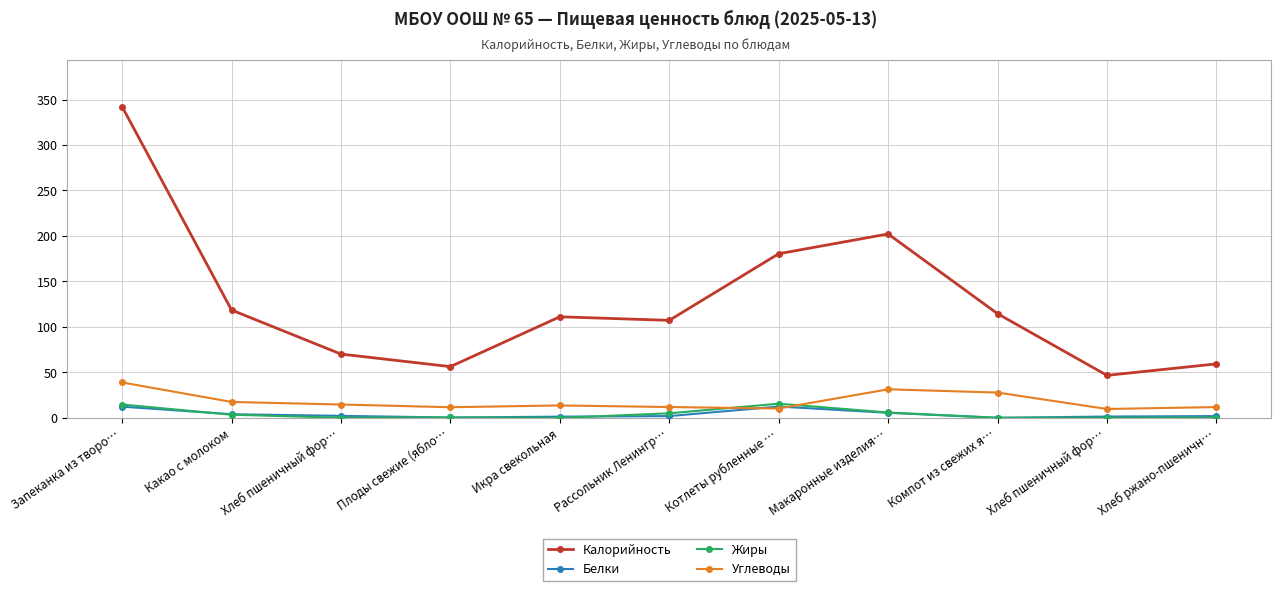

Which has a higher value, Котлеты рубленные … or Хлеб ржано-пшеничн…?

Котлеты рубленные …